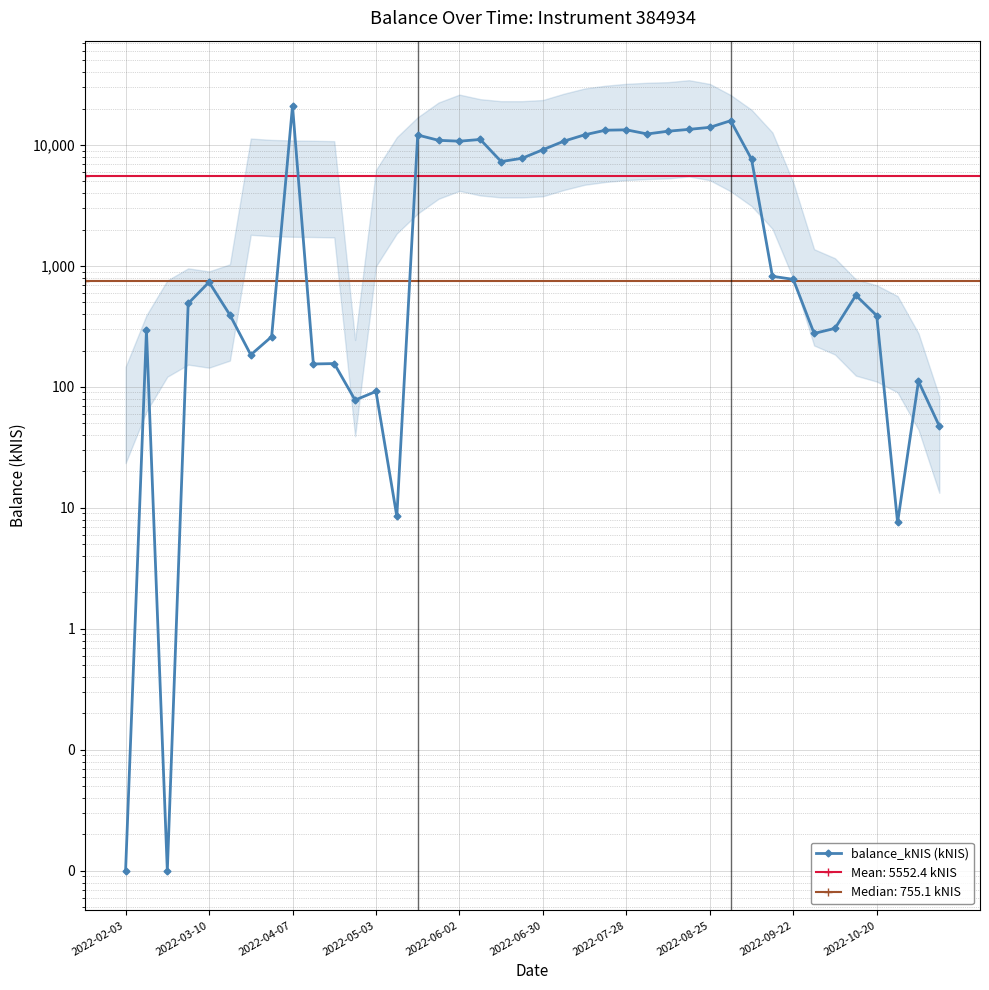

What is the value of the 34th point from the left?

276.7